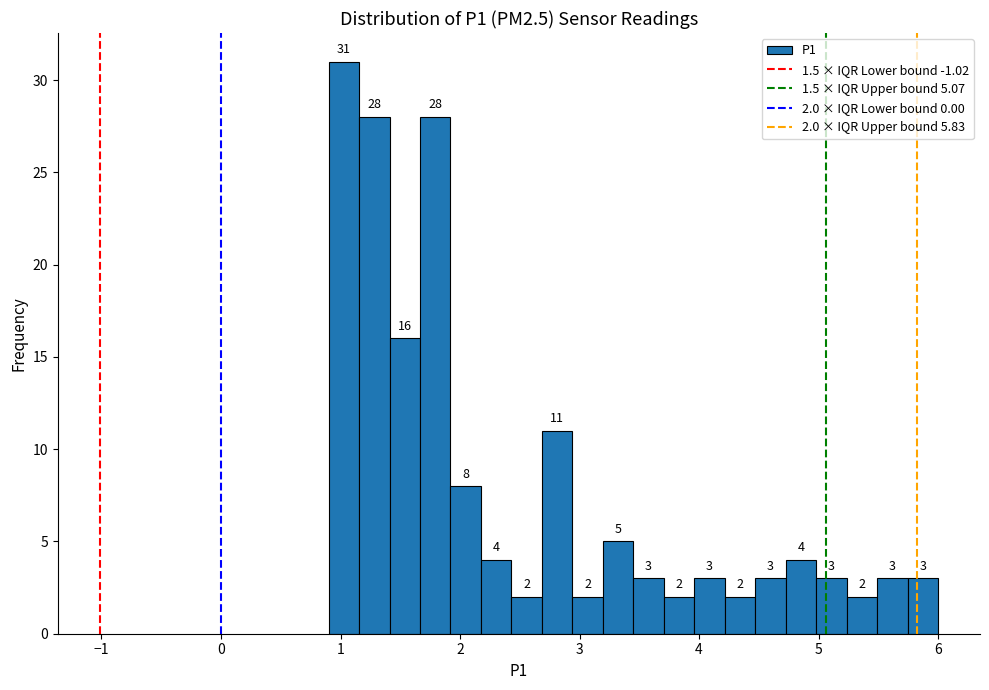

Around what value on the x-axis is the tallest bar? Give the approximate position of its centre, as read against the axis.

1.0